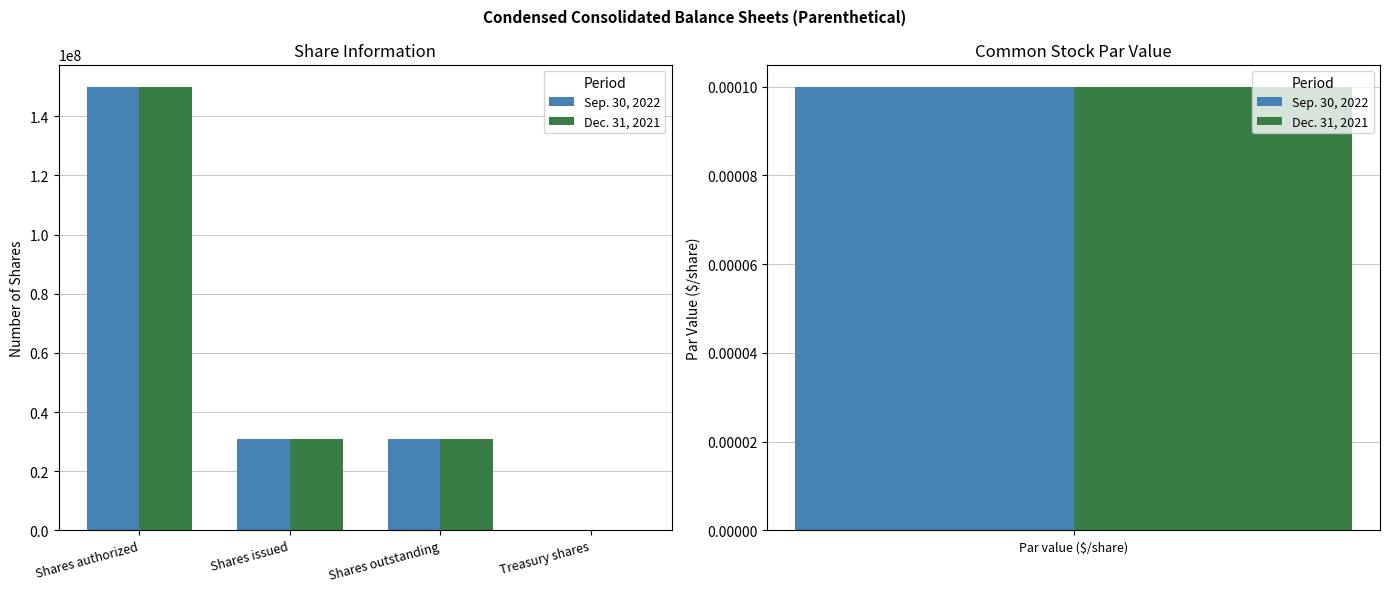

Reading right to left, list all the values displayed in this chart.

Sep. 30, 2022: 113283	30816048	30929331	150000000
Dec. 31, 2021: 113283	30816048	30929331	150000000